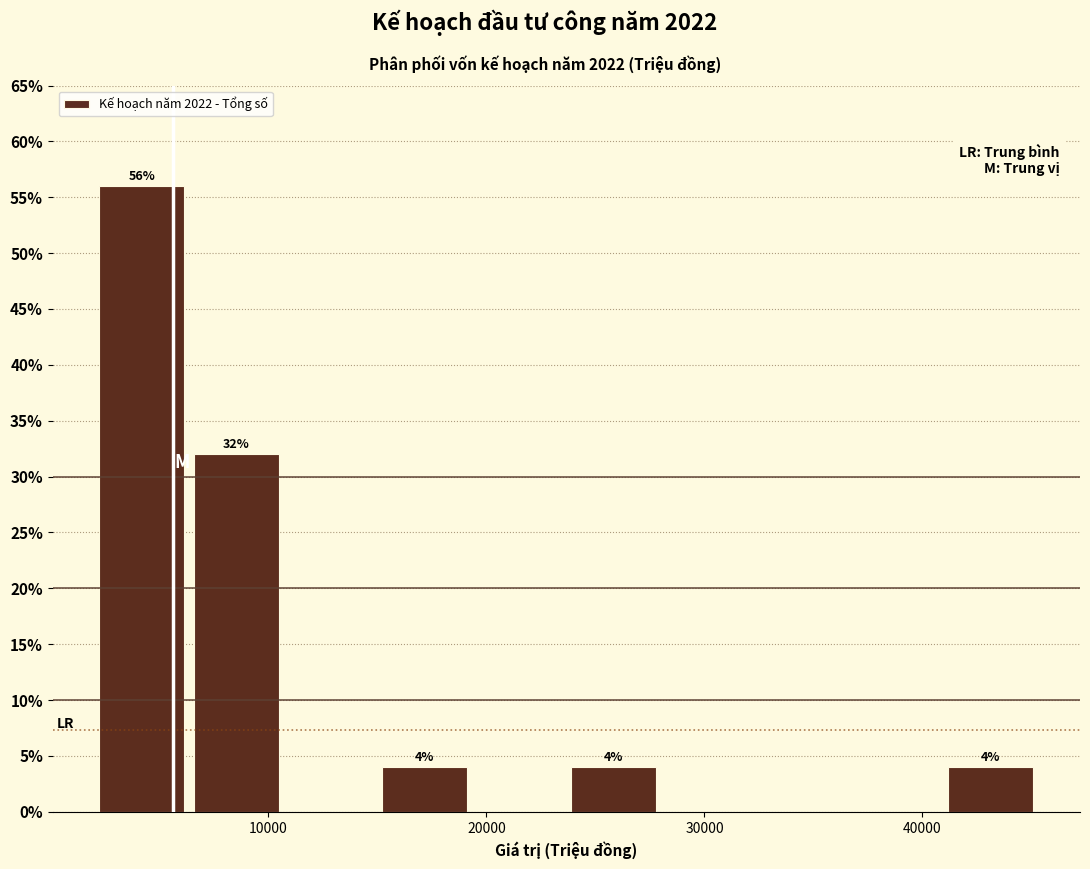

Over which range of the x-axis is the bar tallest?

2000 to 6000